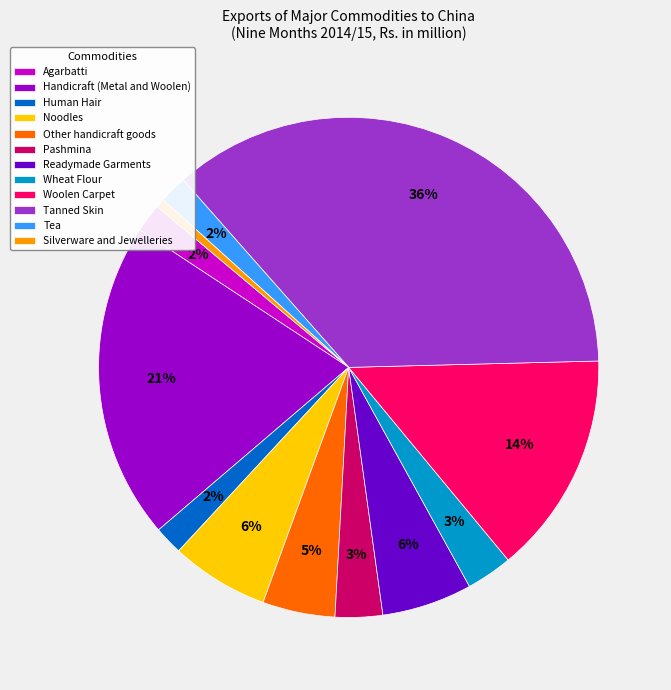

Count the number of slices in the pie.

12